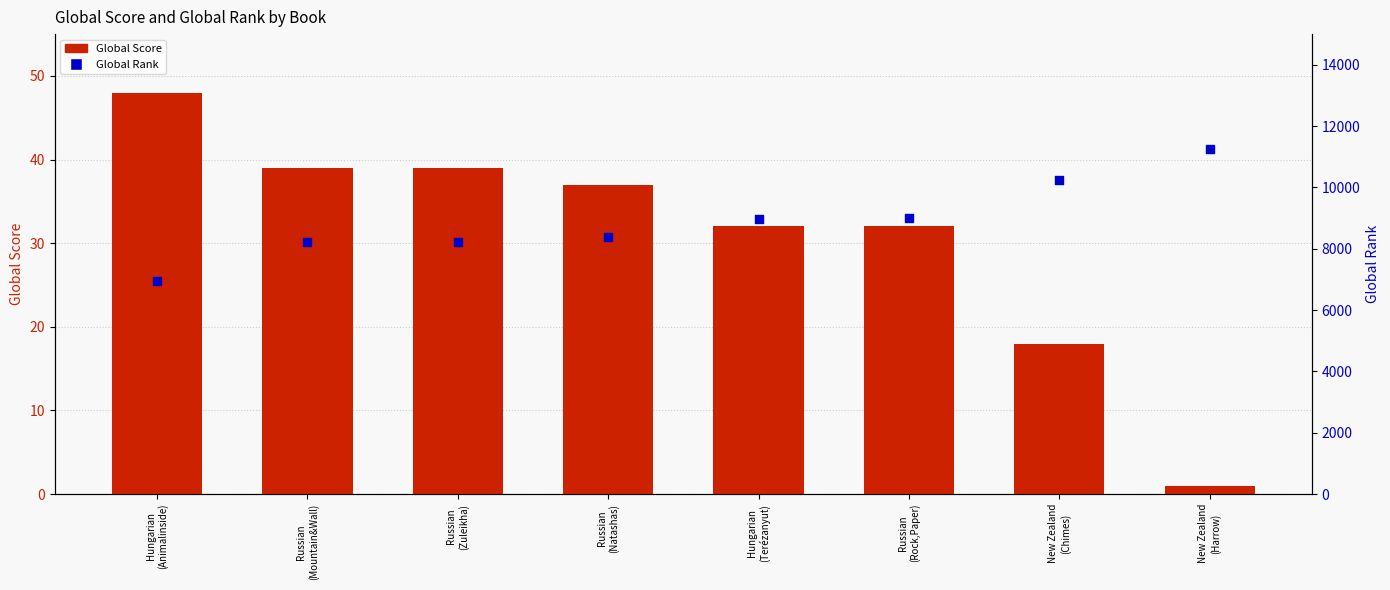

Which series has the largest total across all categories?

Global Rank